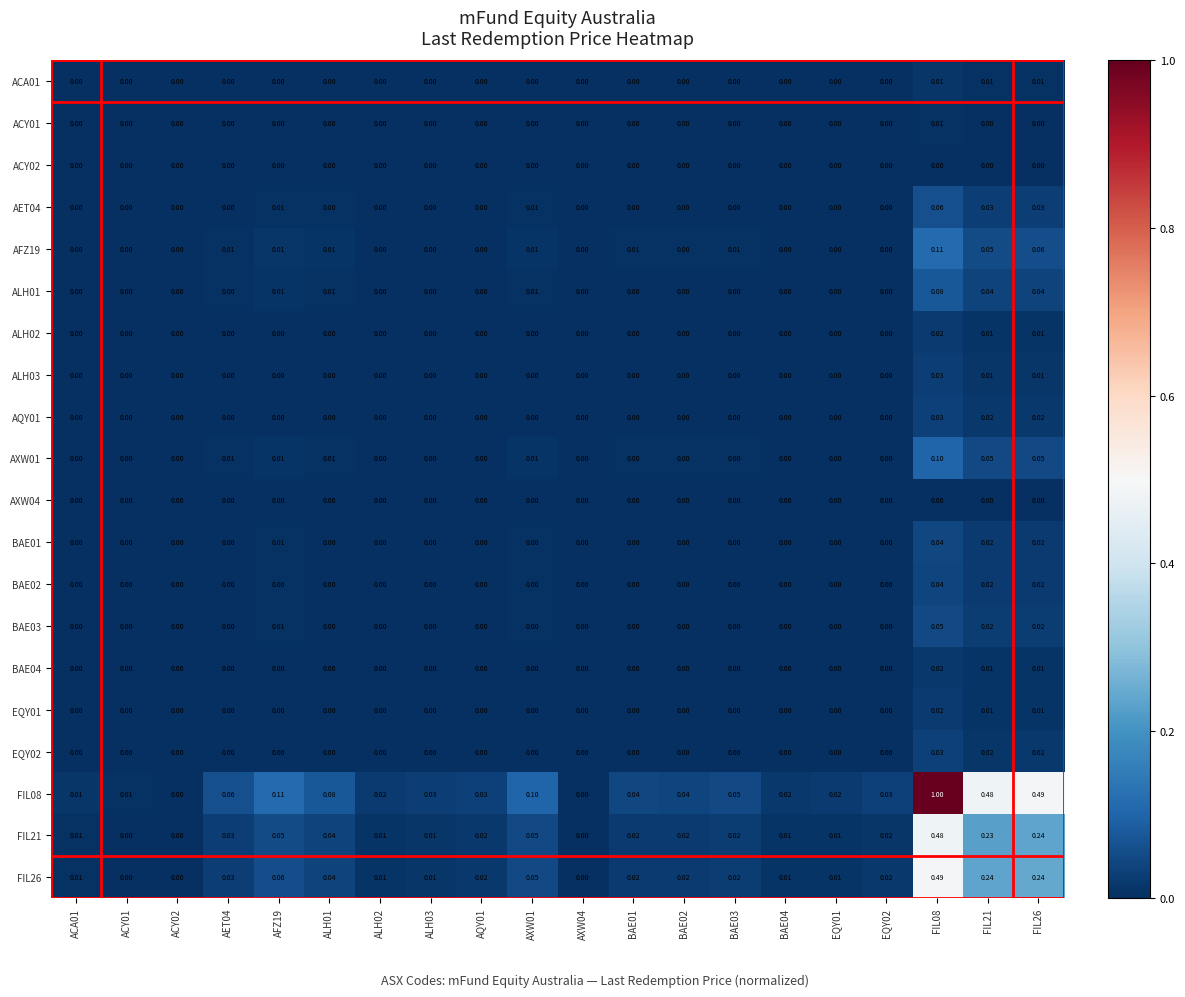

At which category is the sum across all series the highest?

FIL08